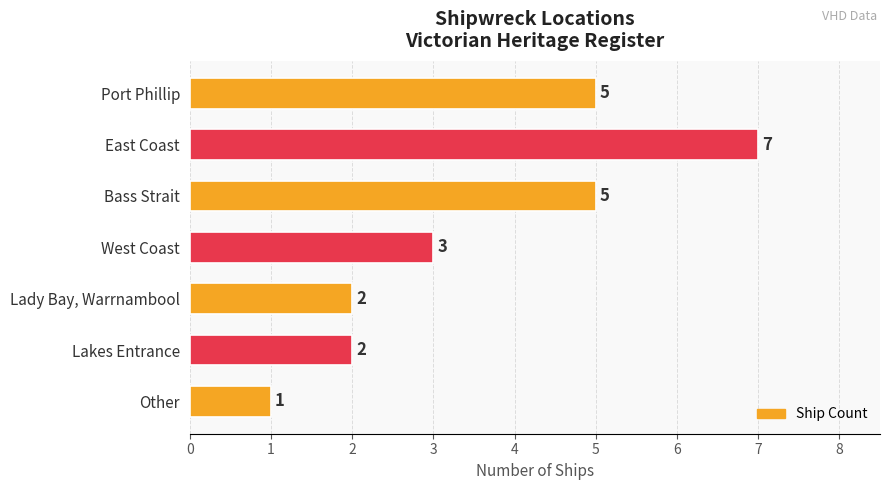

What is the label of the 7th bar from the bottom?

Port Phillip